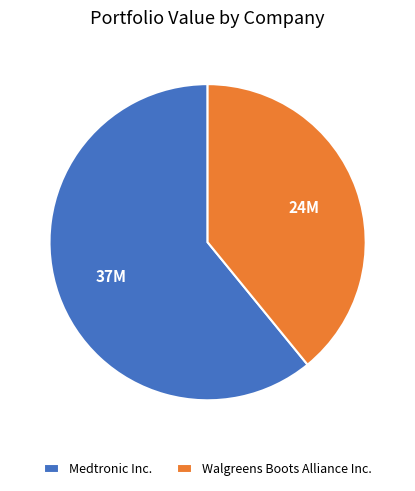

Is there any slice that represents more than half of the pie?

Yes